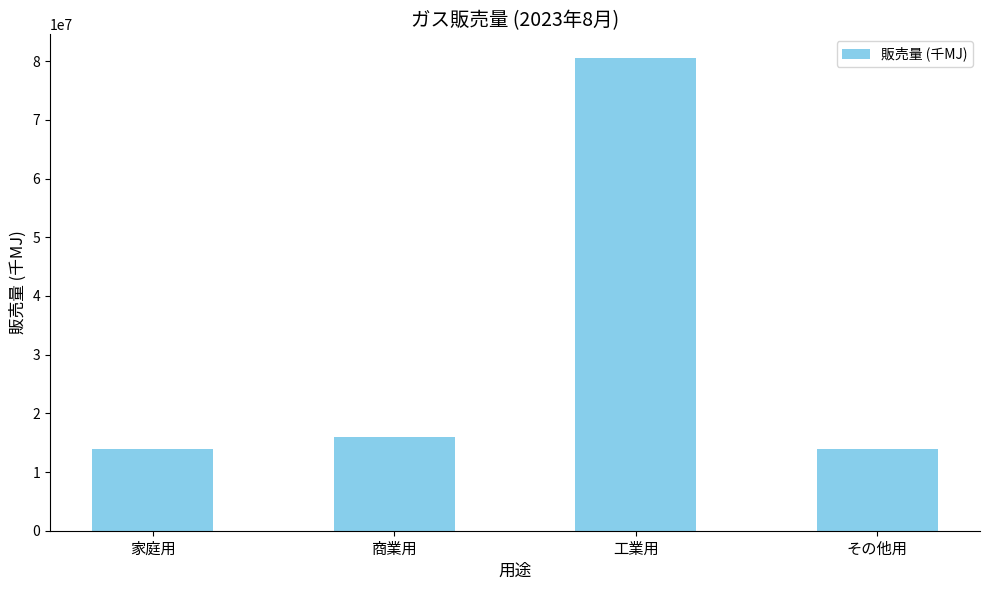

How many series are shown in this chart?

1